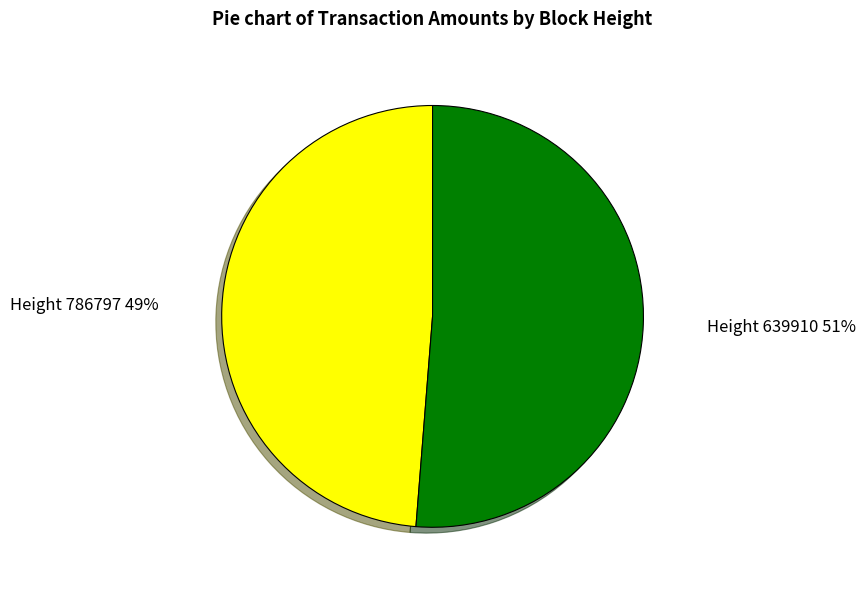

How many slices are in this pie chart?

2